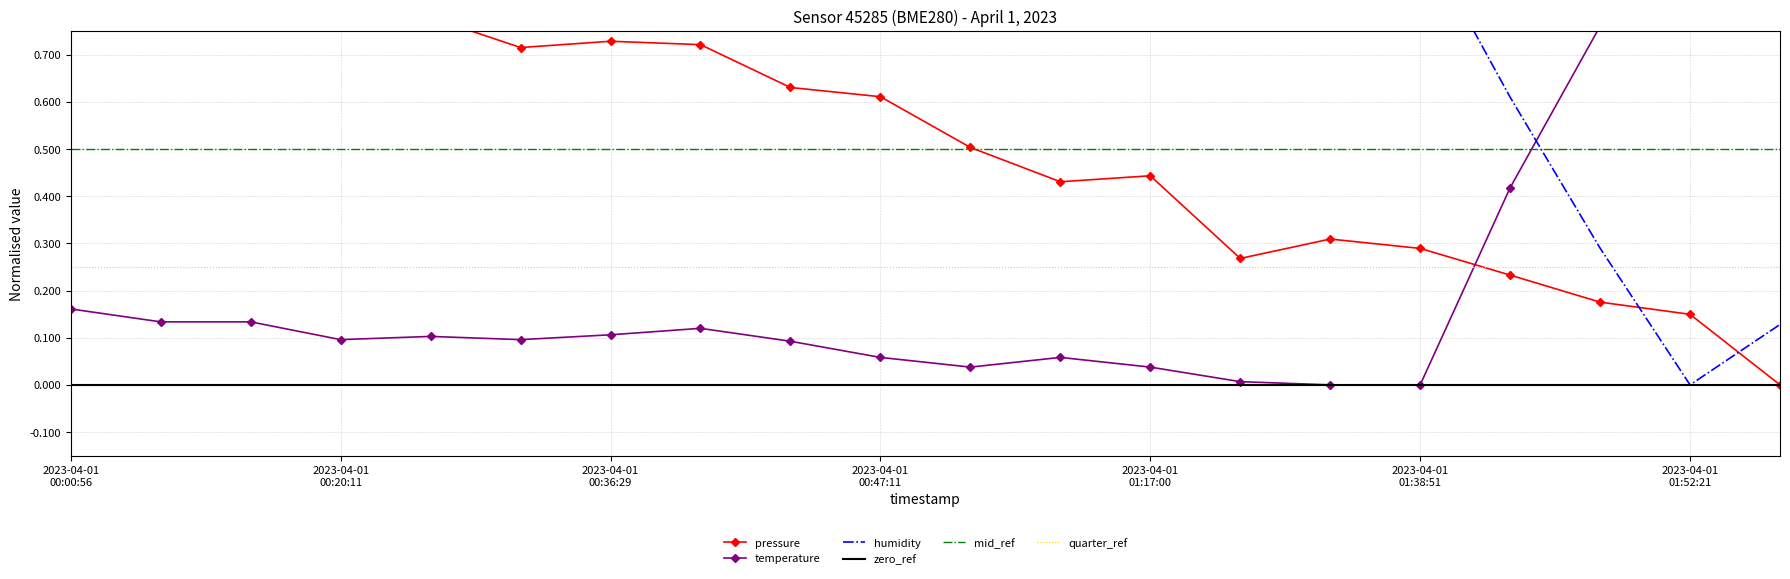

What is the total value across all series at 2023-04-01 00:47:11?

1.6